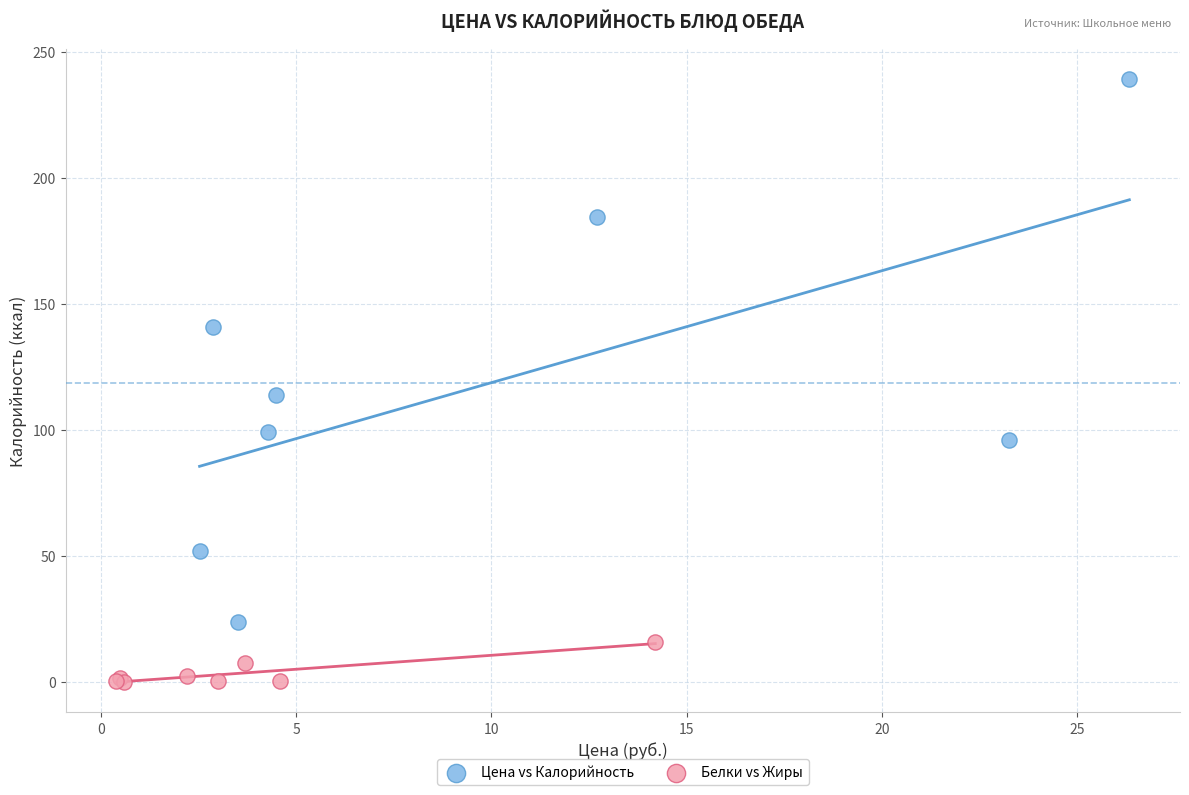

Which series contains the lowest Y value?

Белки vs Жиры